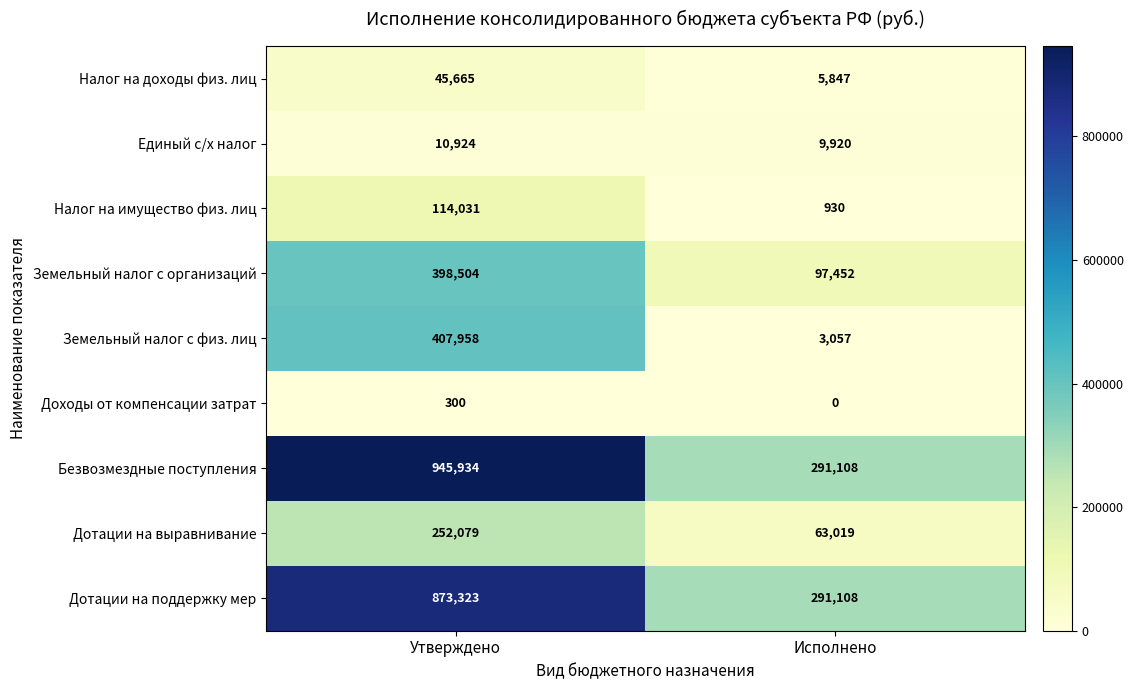

Between Утверждено and Исполнено, which series saw the biggest shift?

Безвозмездные поступления